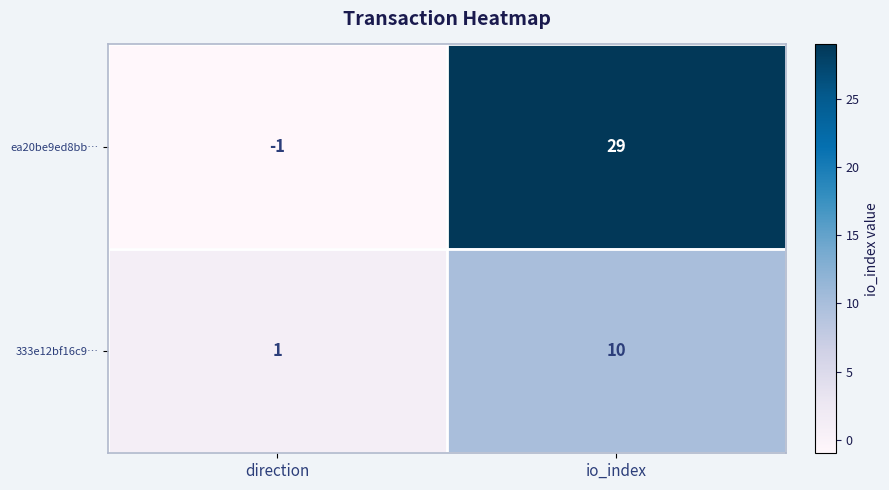

What is the greatest value displayed?

29